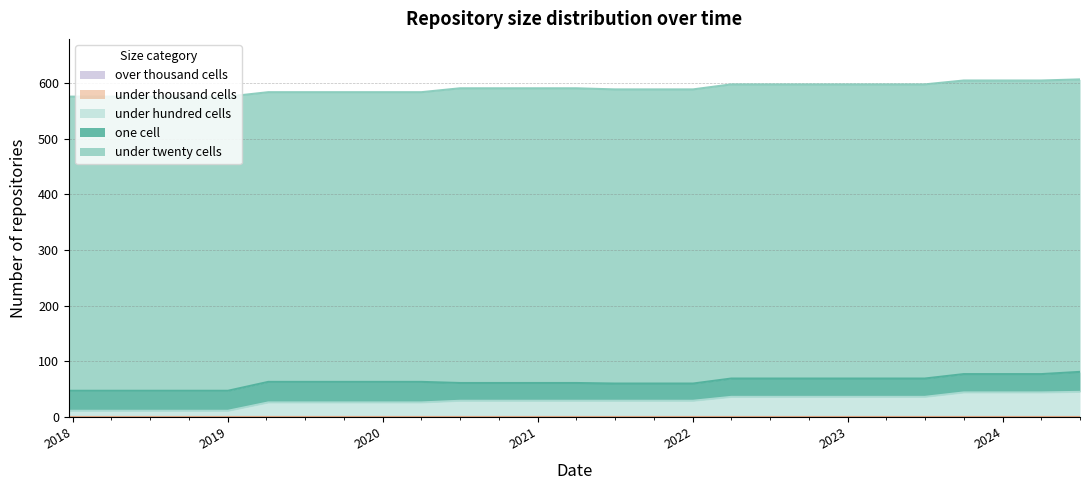

Which series changed the most between 2019-01-01 and 2024-01-01?

under_hundred_cells